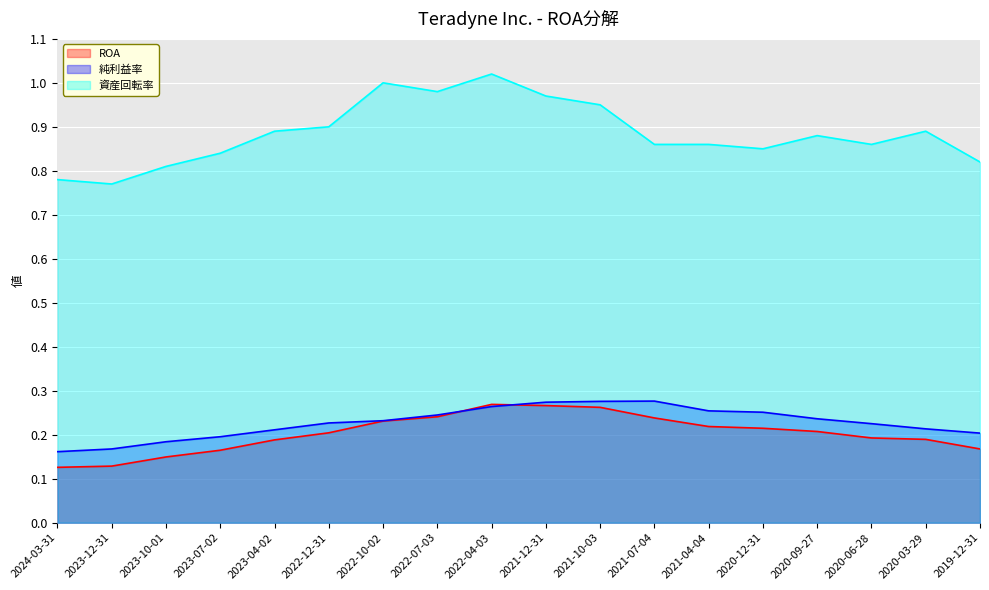

Does the chart display data point markers on the line(s)?

No